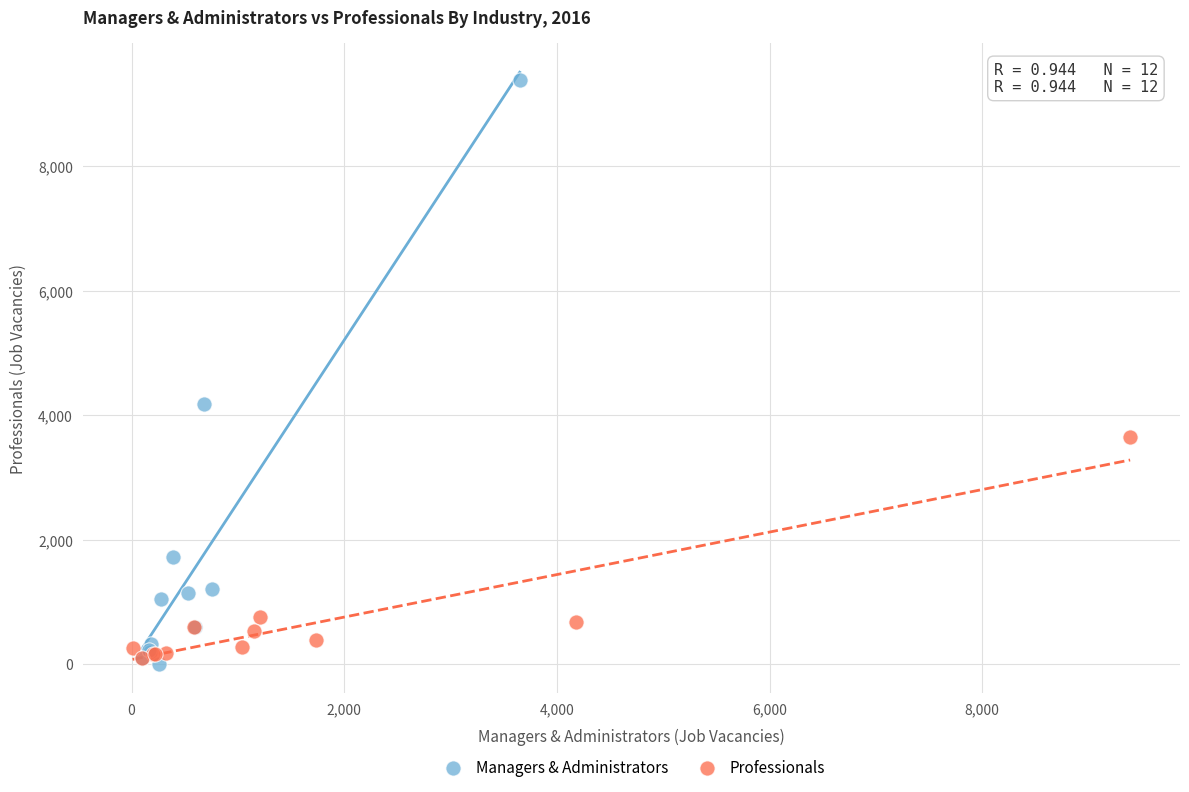

Which series contains the highest Y value?

Managers & Administrators